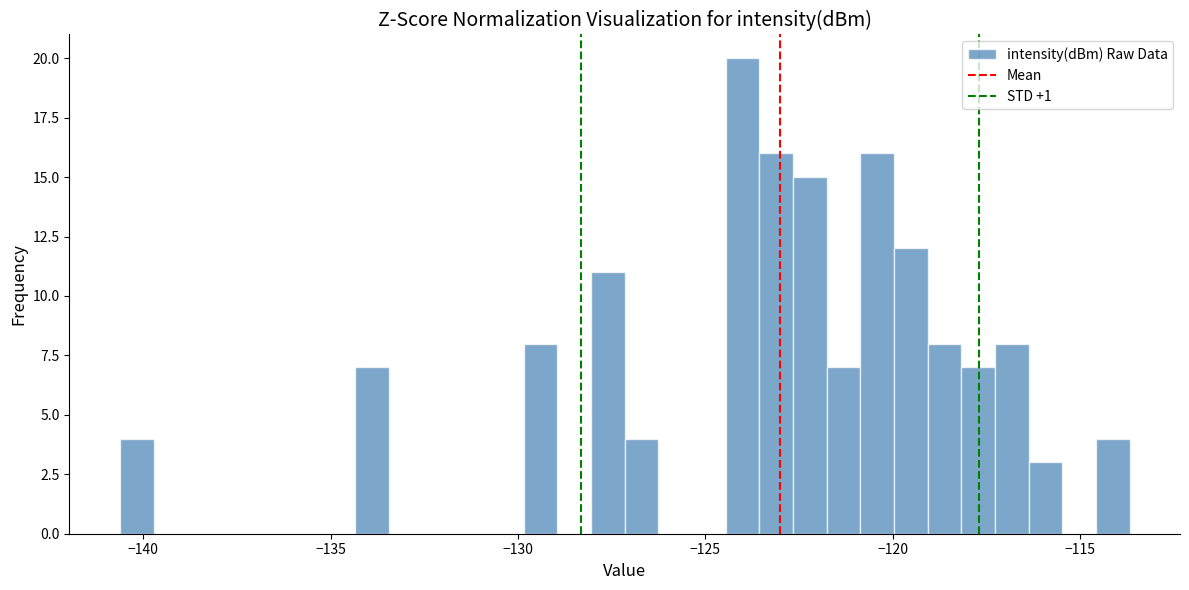

Around what value on the x-axis is the tallest bar? Give the approximate position of its centre, as read against the axis.

-124.0